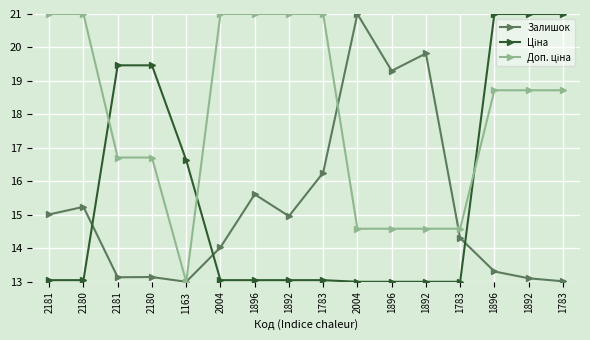

How many lines are shown in the chart?

3